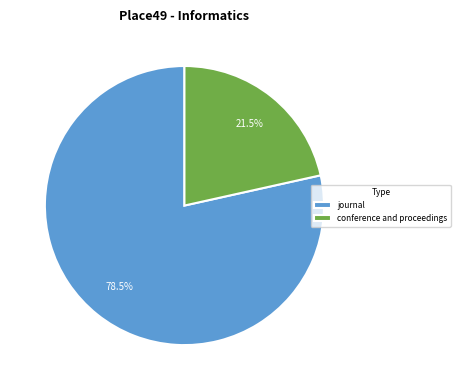

Does journal account for over 50% of the chart?

Yes